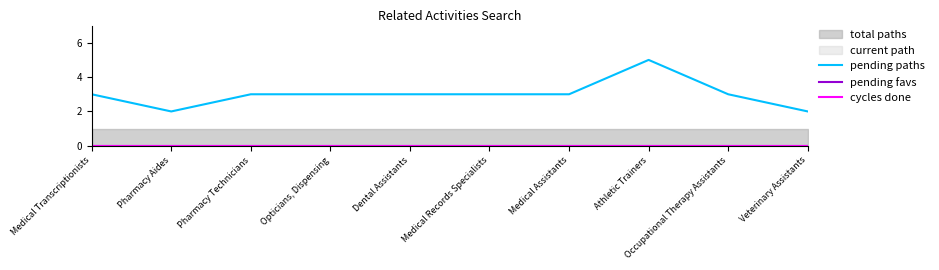

What is the difference between the second highest and second lowest values in the pending paths series?

1